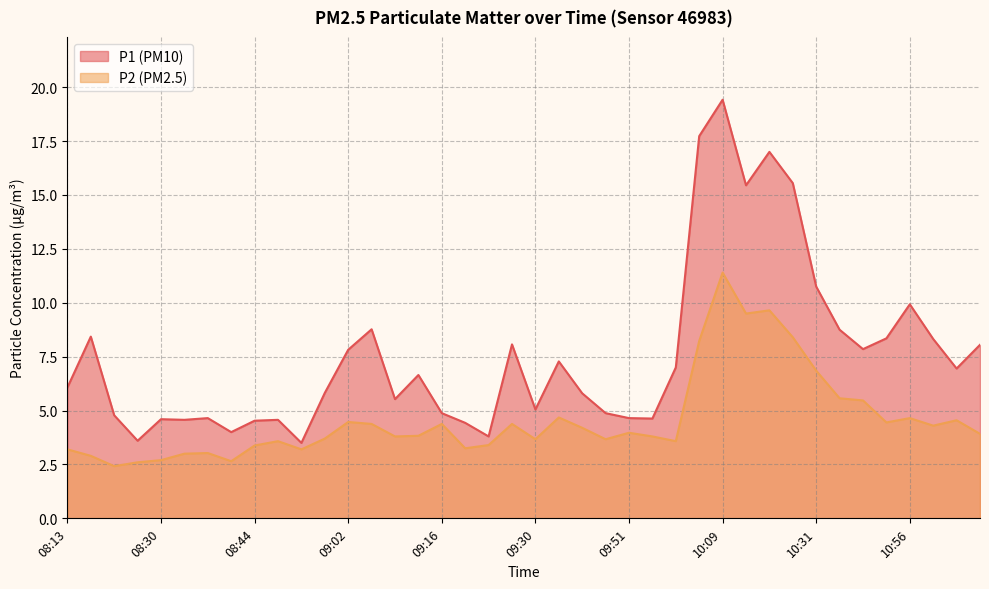

How many data points in P2 are above 3?

34